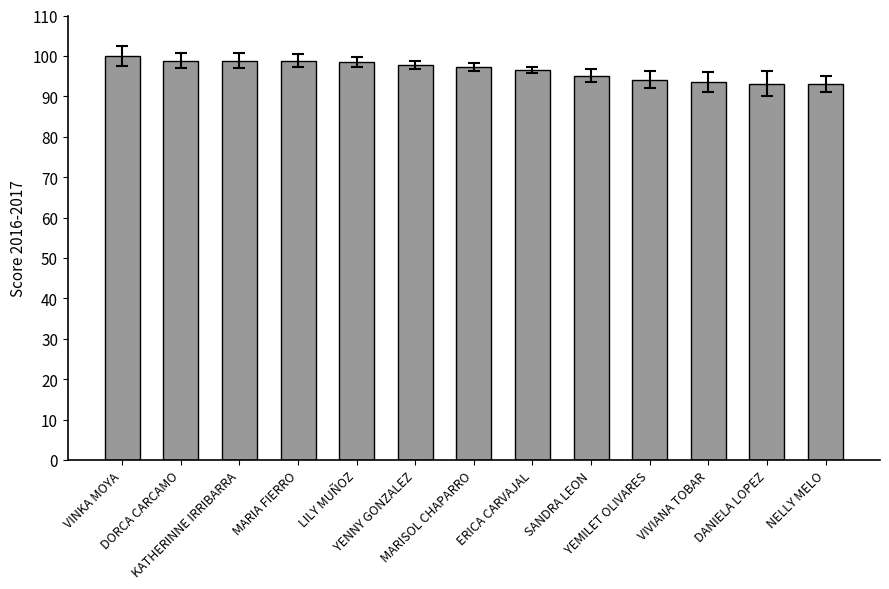

Are the bars horizontal?

No